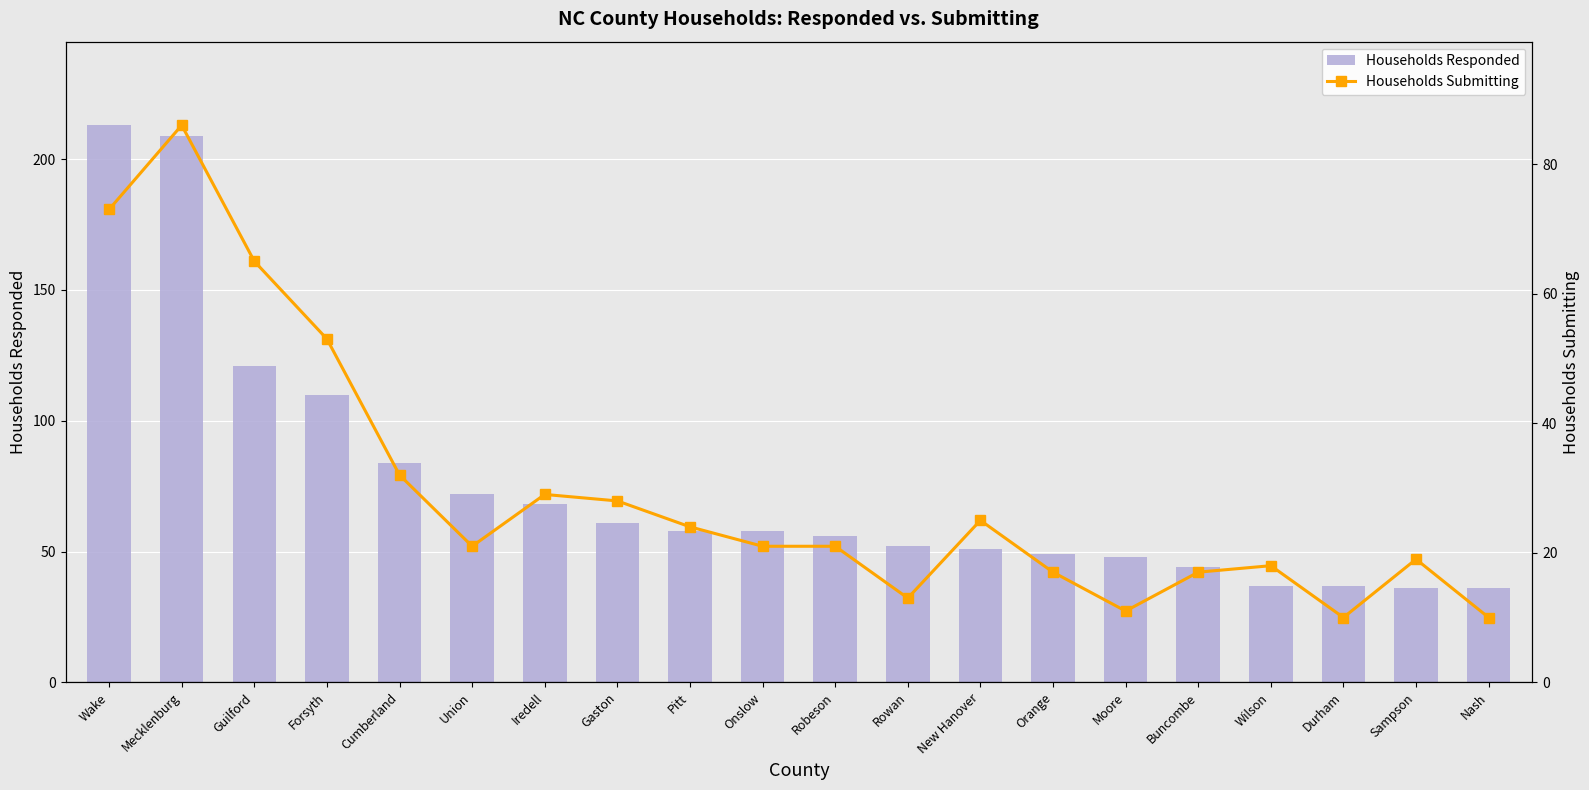

Reading left to right, extract all data points from this chart.

Households Responded: 213	209	121	110	84	72	68	61	58	58	56	52	51	49	48	44	37	37	36	36
Households Submitting: 73	86	65	53	32	21	29	28	24	21	21	13	25	17	11	17	18	10	19	10